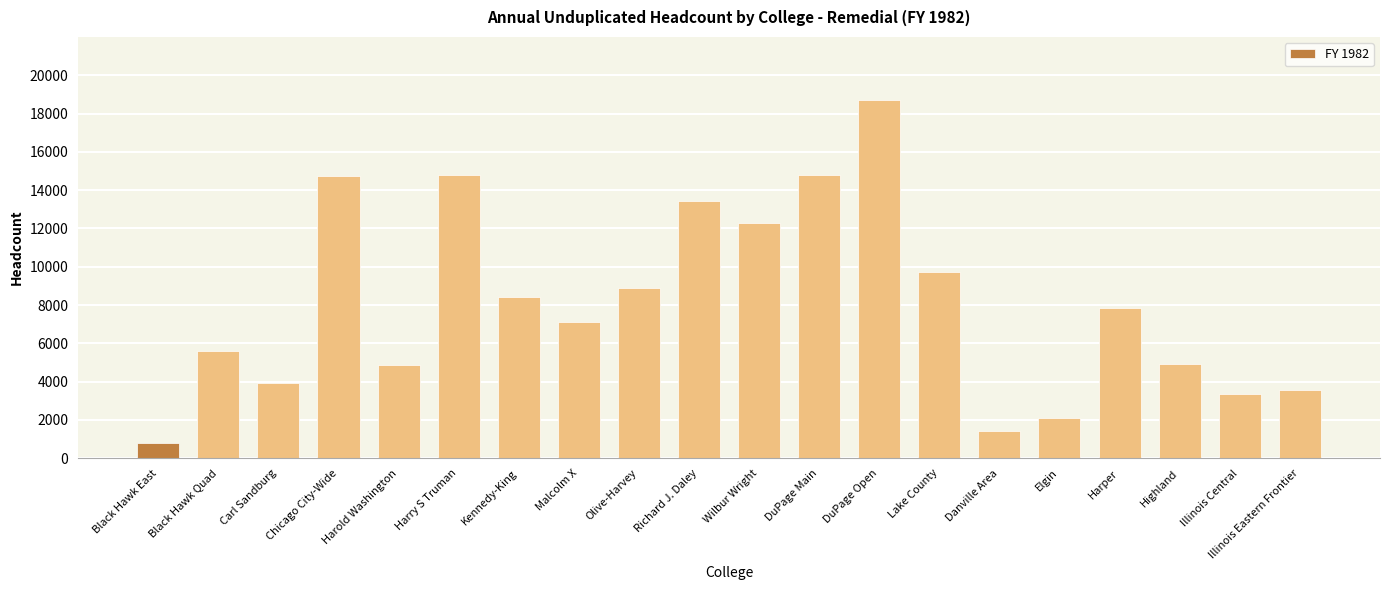

The value at DuPage Open is 18724. True or false?

True